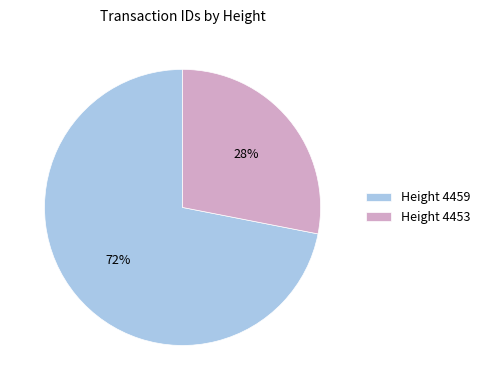

Which category accounts for the majority?

Height 4459